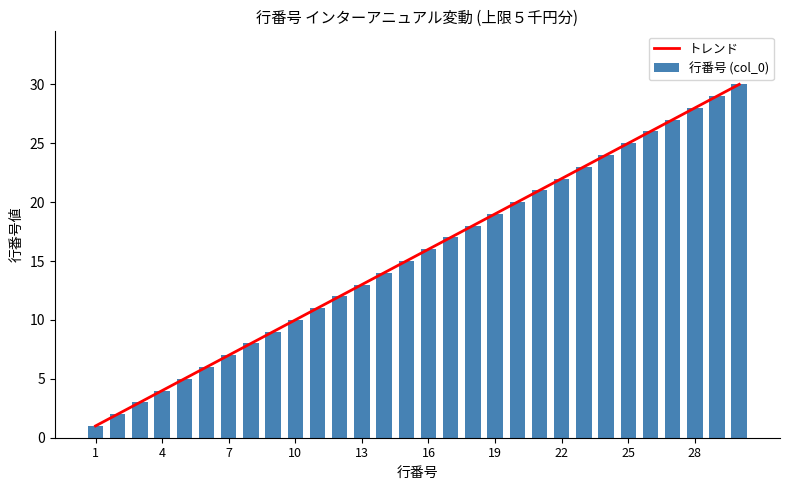

At how many categories does at least one series exceed 21?

9